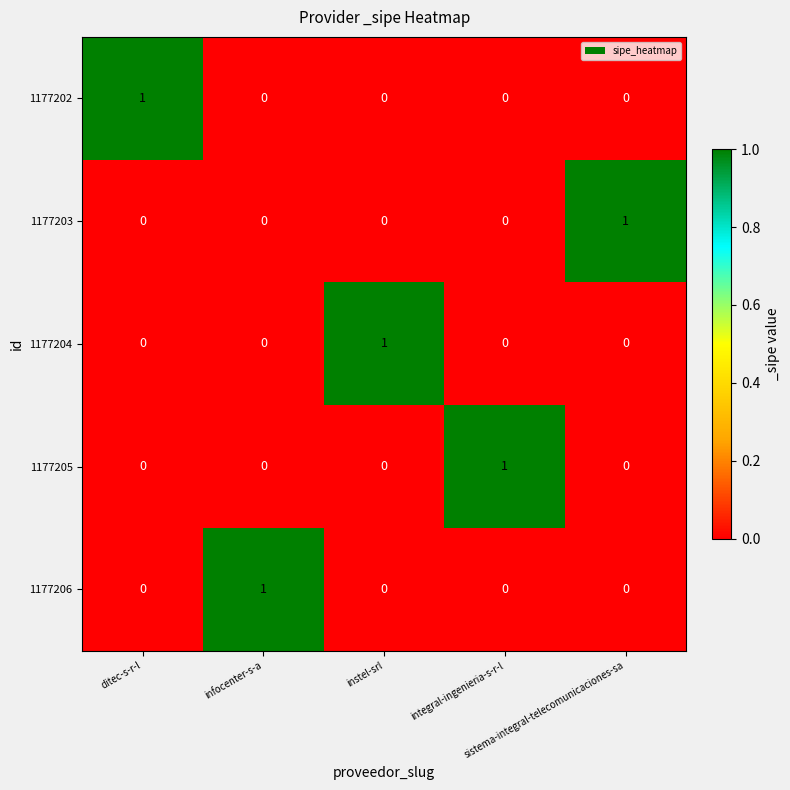

Count the 1177202 values in the range 0 to 1.

5